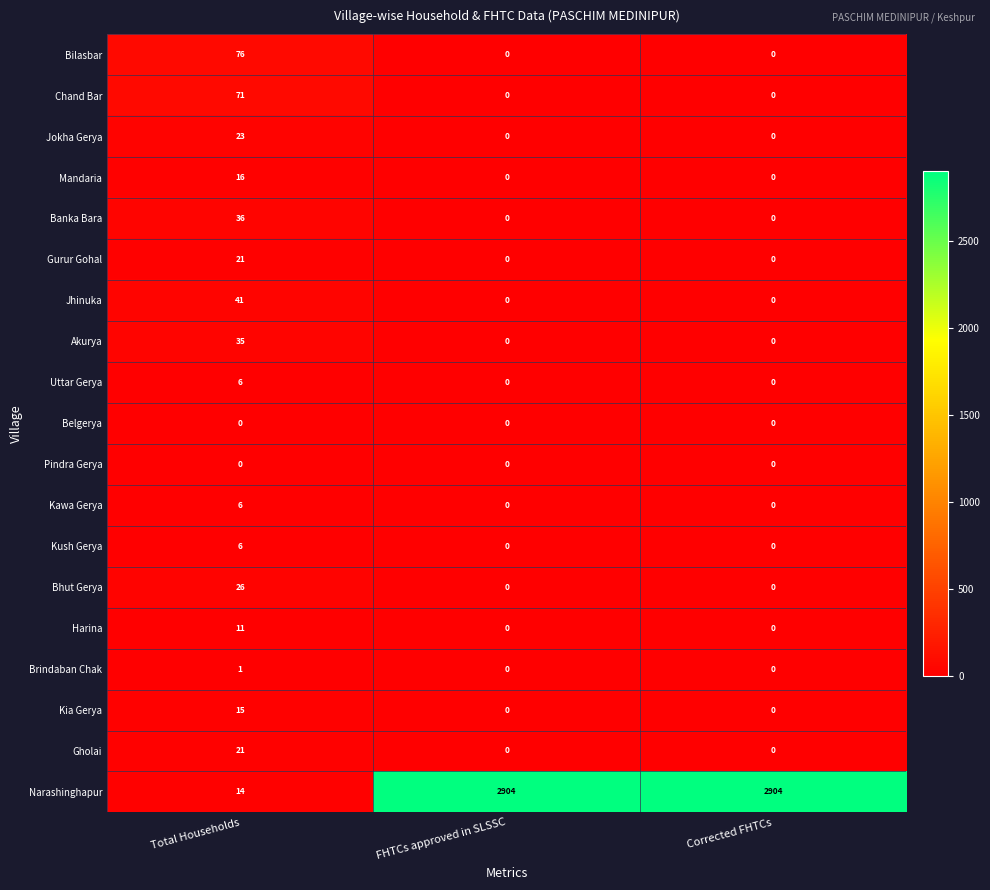

What is the total value across all series at Corrected FHTCs?

2904